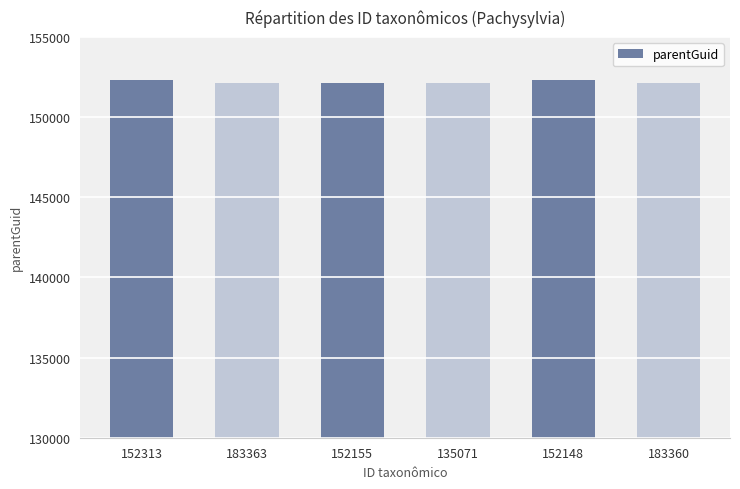

Are the bars grouped side by side (vs. stacked)?

No